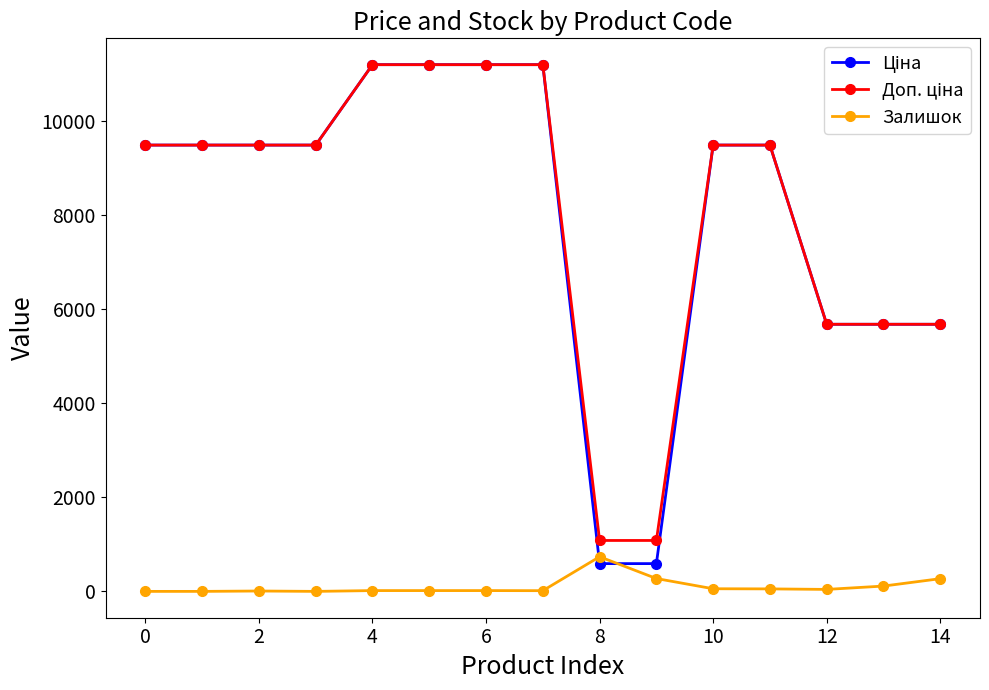

At how many categories does at least one series exceed 445?

15